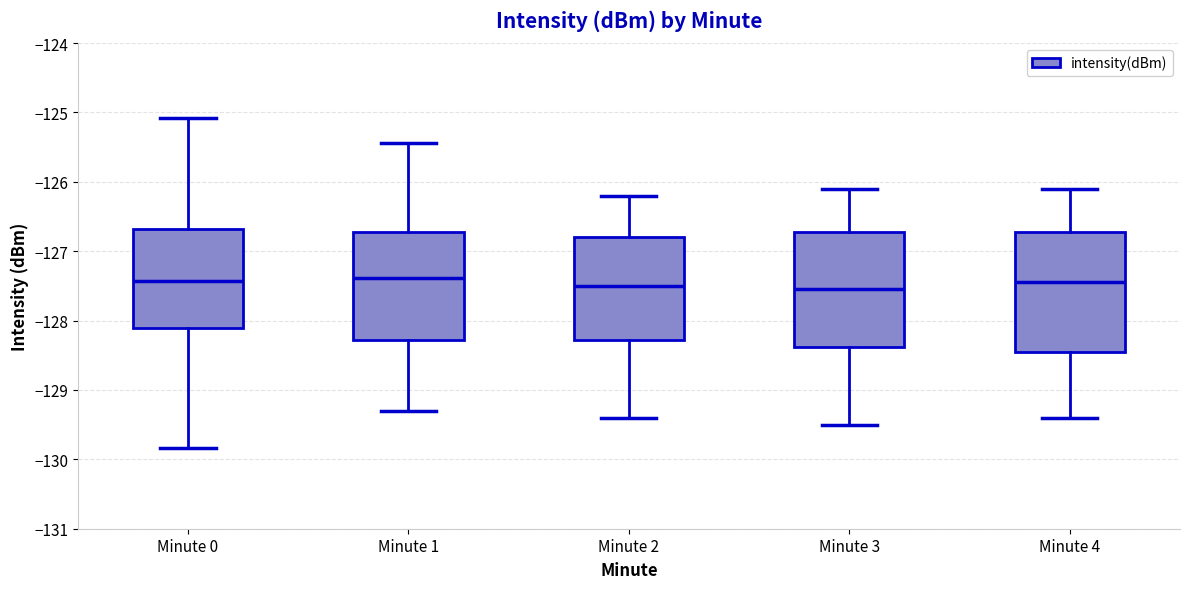

Reading left to right, transcribe this box plot: for each box, give where its median line is, the range the box spans, and where its two whiskers end, as read against the y-axis. The values are not printed on the chart, so give them approximately, as read against the axis.

Minute 0: median -127.4, box -128.1 to -126.7, whiskers -129.8 to -125.1
Minute 1: median -127.4, box -128.3 to -126.7, whiskers -129.3 to -125.4
Minute 2: median -127.5, box -128.3 to -126.8, whiskers -129.4 to -126.2
Minute 3: median -127.5, box -128.4 to -126.7, whiskers -129.5 to -126.1
Minute 4: median -127.4, box -128.4 to -126.7, whiskers -129.4 to -126.1